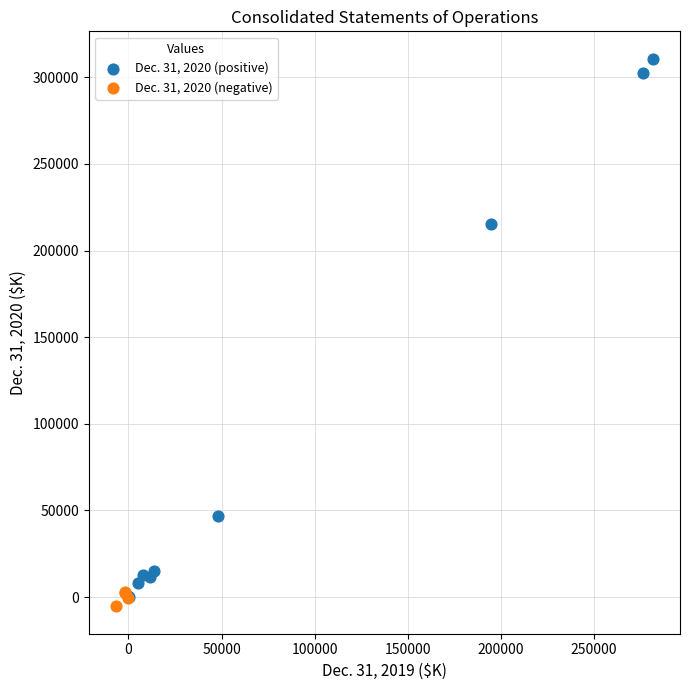

What are all the series names shown in the legend?

Dec. 31, 2020 (positive), Dec. 31, 2020 (negative)